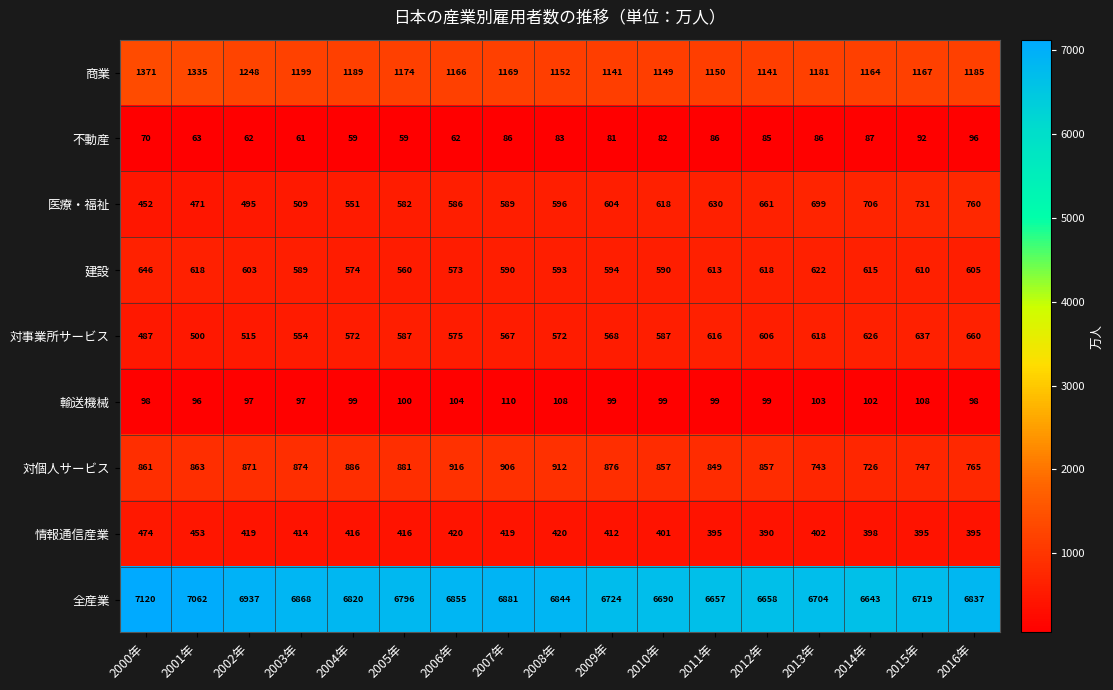

The 対個人サービス series shows 442 at 2015年. True or false?

False